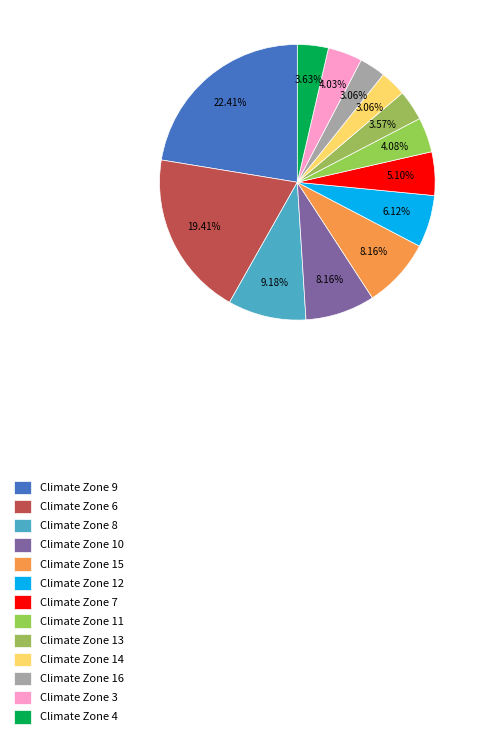

What percentage is the Climate Zone 7 slice, to the nearest percent?

5%